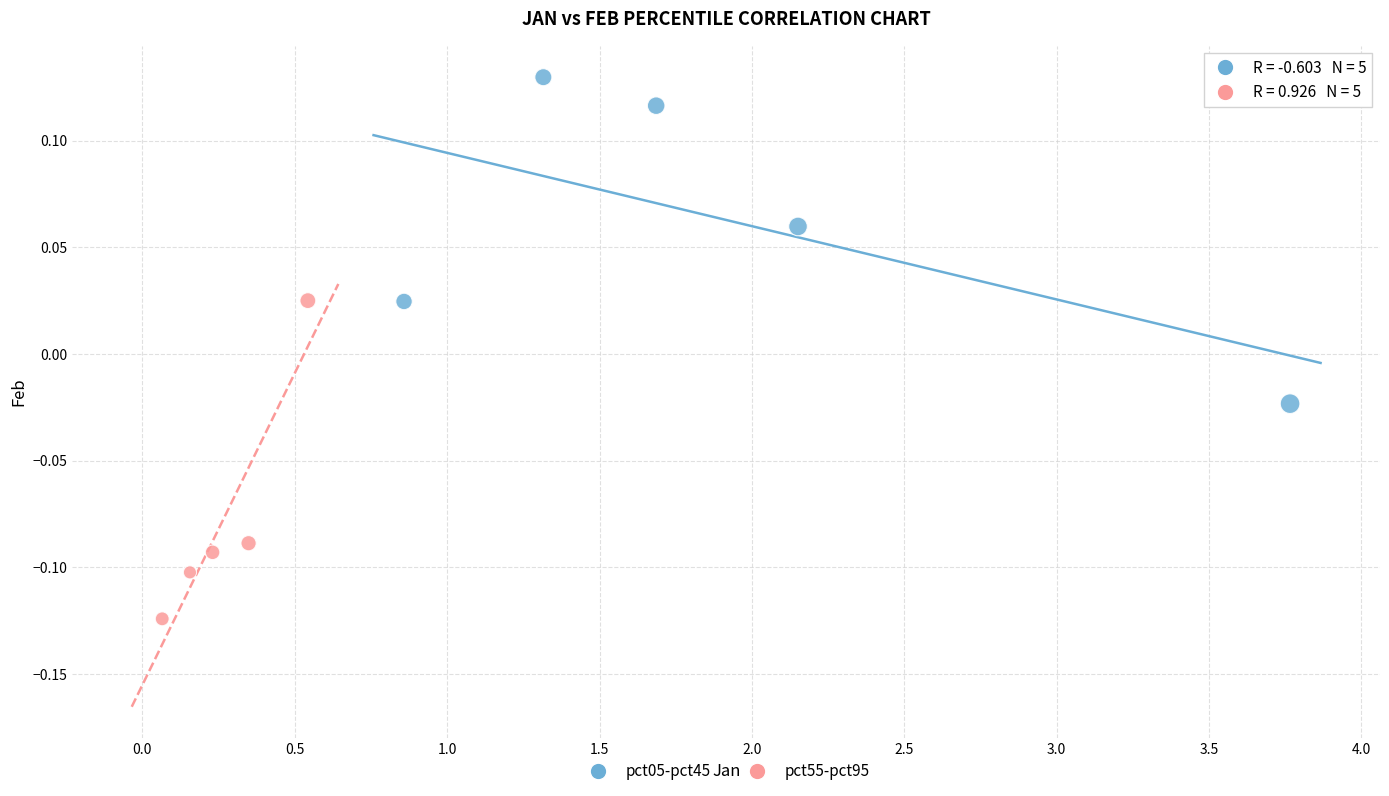

Which series contains the lowest Y value?

pct55-pct95